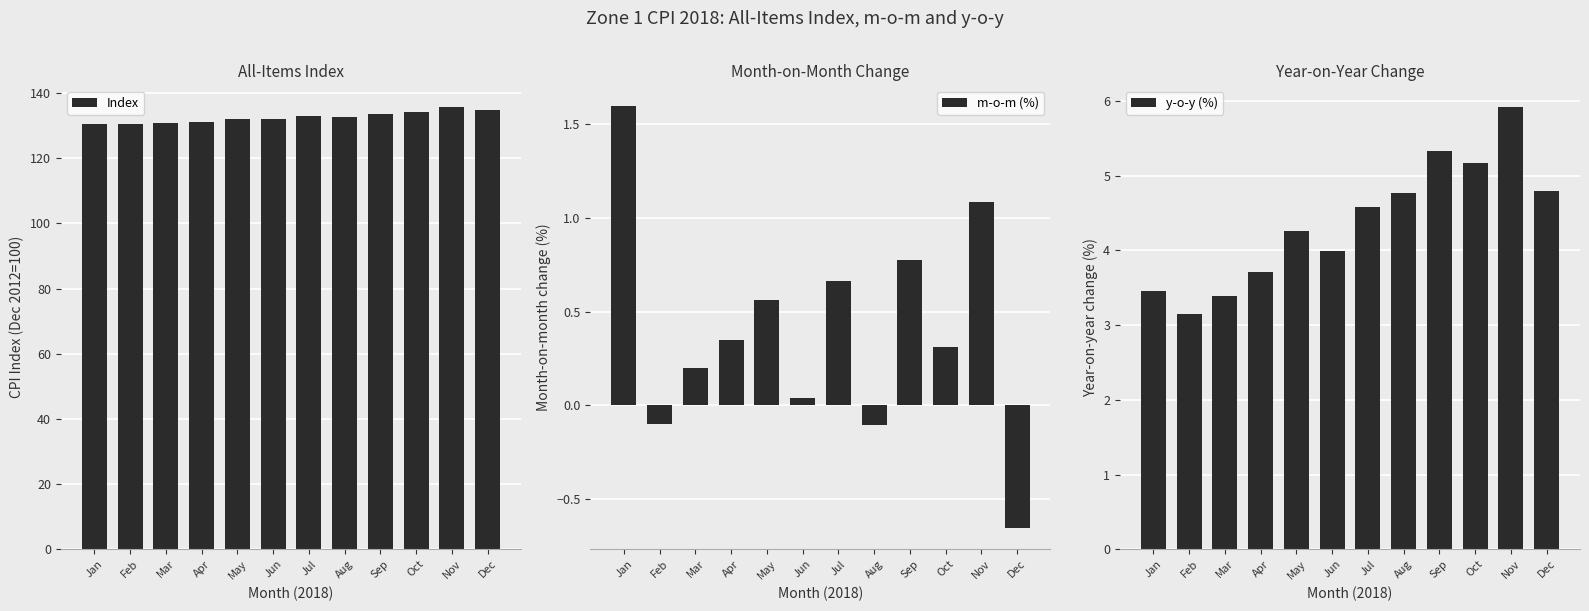

Which label corresponds to the largest value in the chart?

Nov